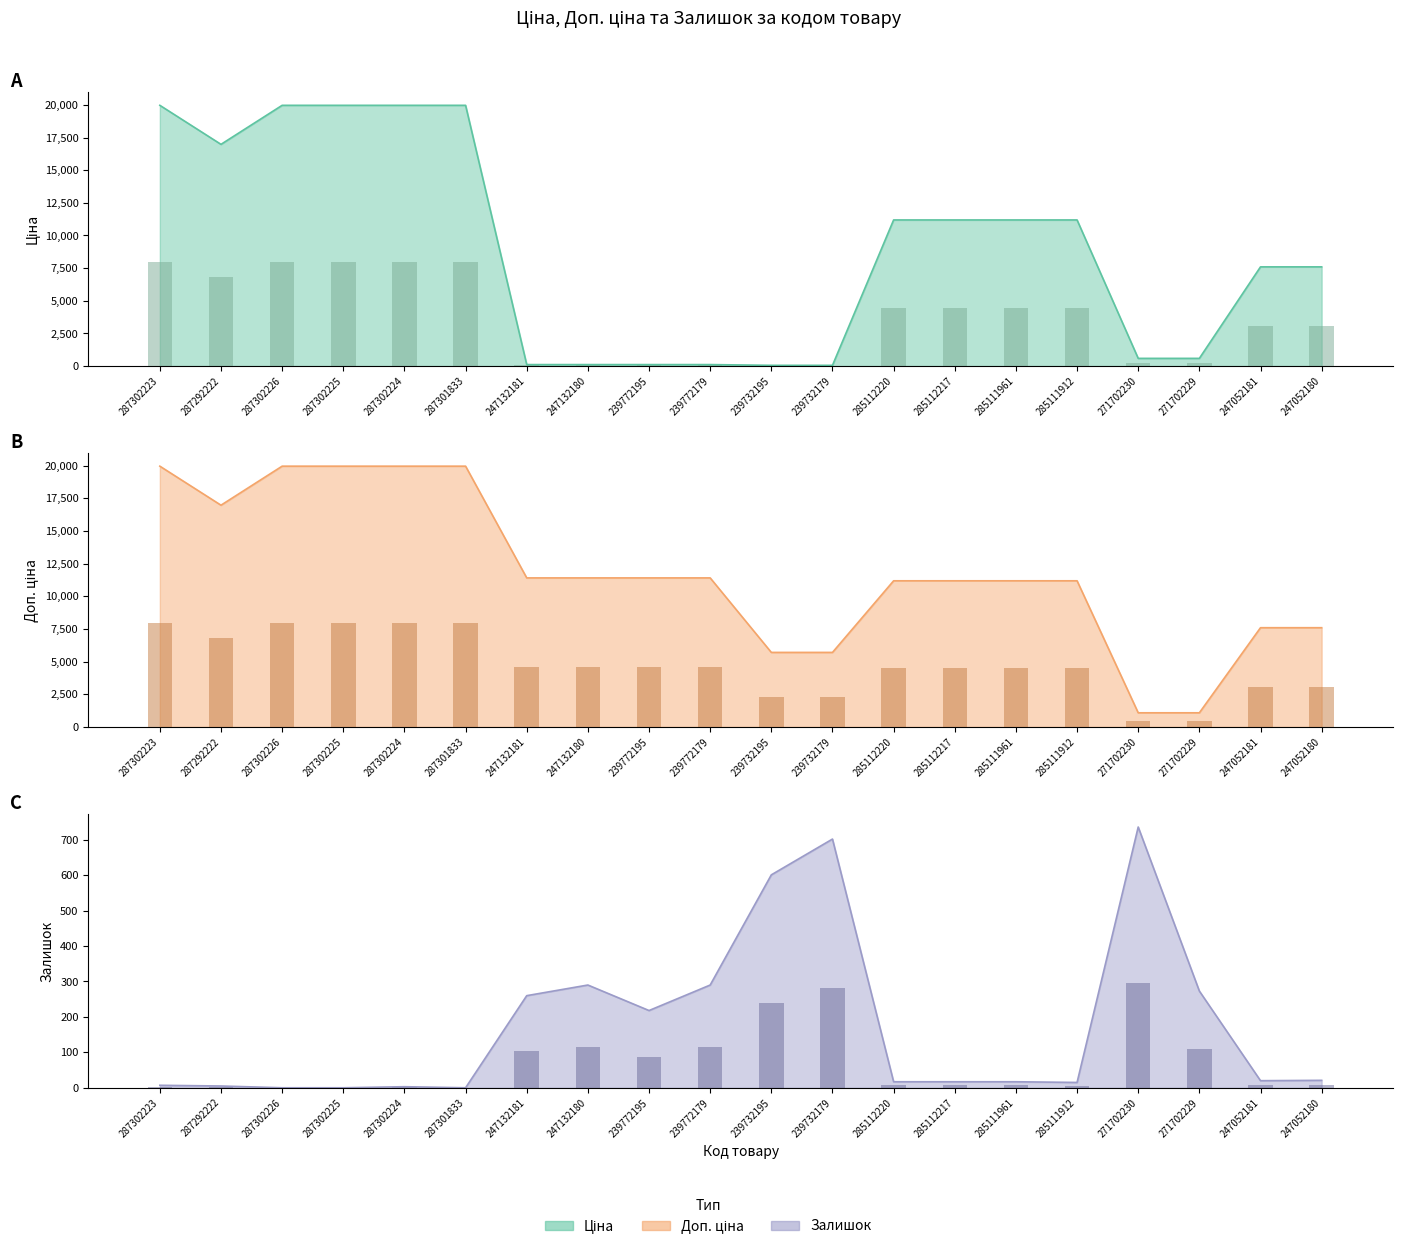

The Залишок (bar) series shows -126.7 at 287302225. True or false?

False